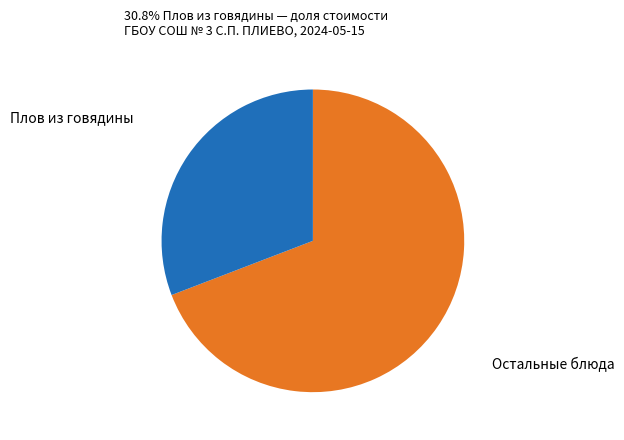

Is there a majority slice in this chart?

Yes